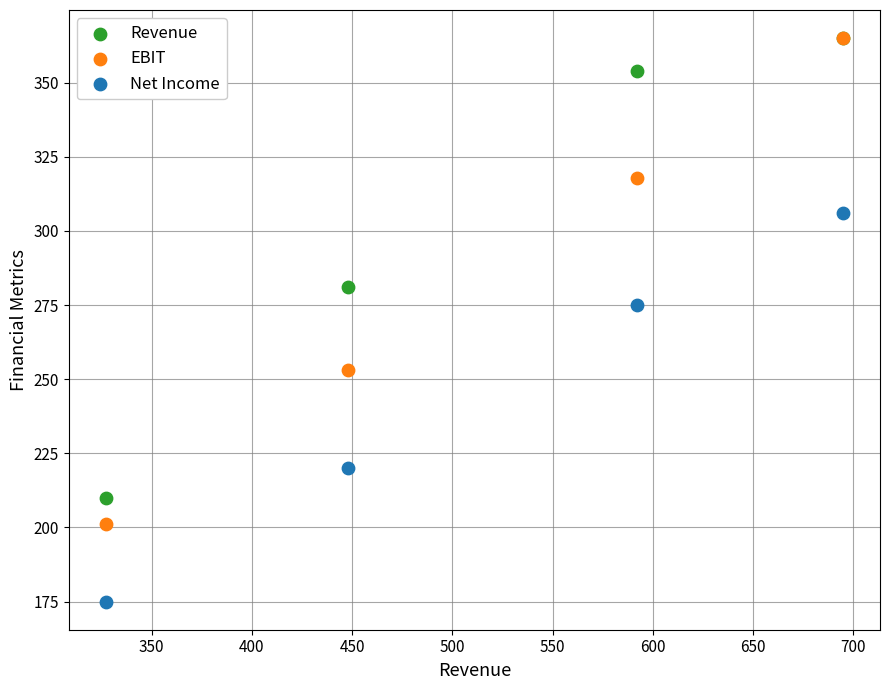

In the Net Income series, what Y value is closest to 240?

220